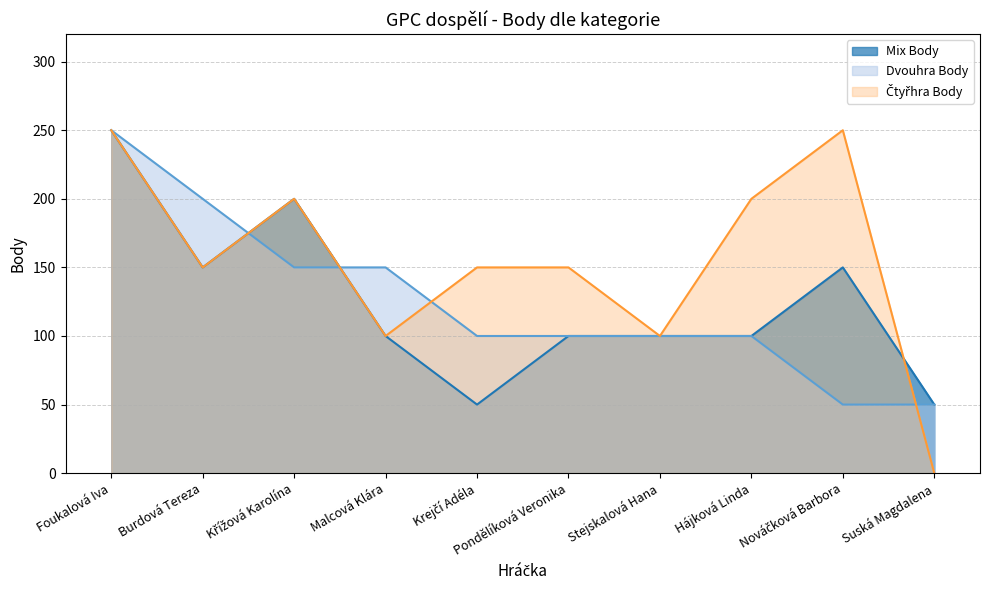

Rank the series by their maximum value, from lowest to highest.

Mix Body, Dvouhra Body, Čtyřhra Body